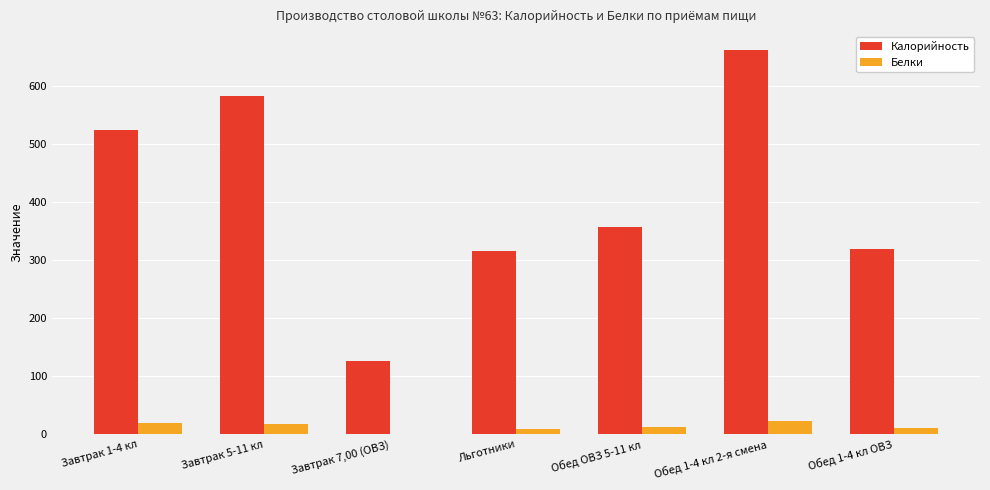

What are all the series names shown in the legend?

Калорийность, Белки